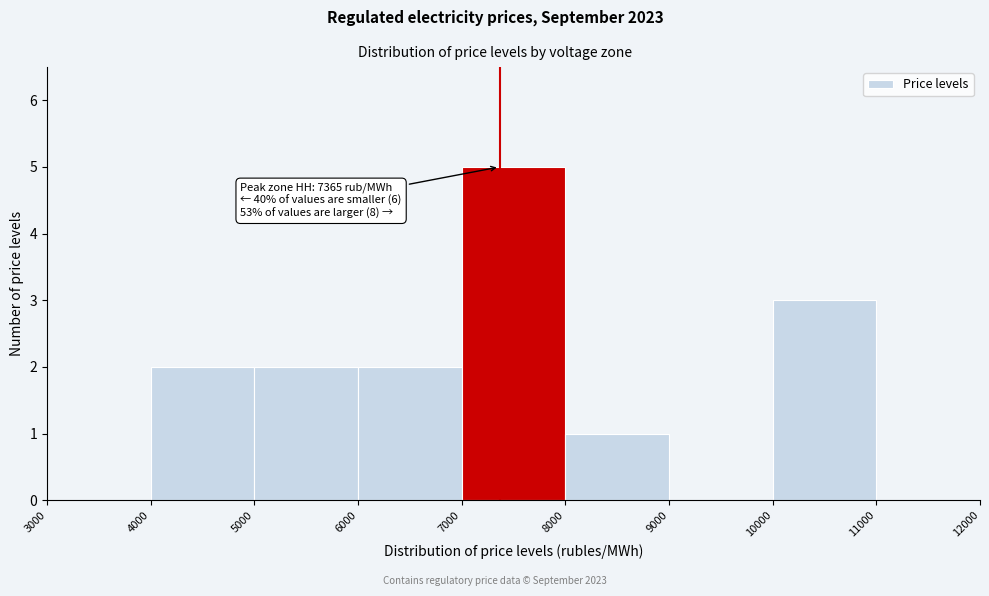

Over which range of the x-axis is the bar tallest?

7000 to 8000